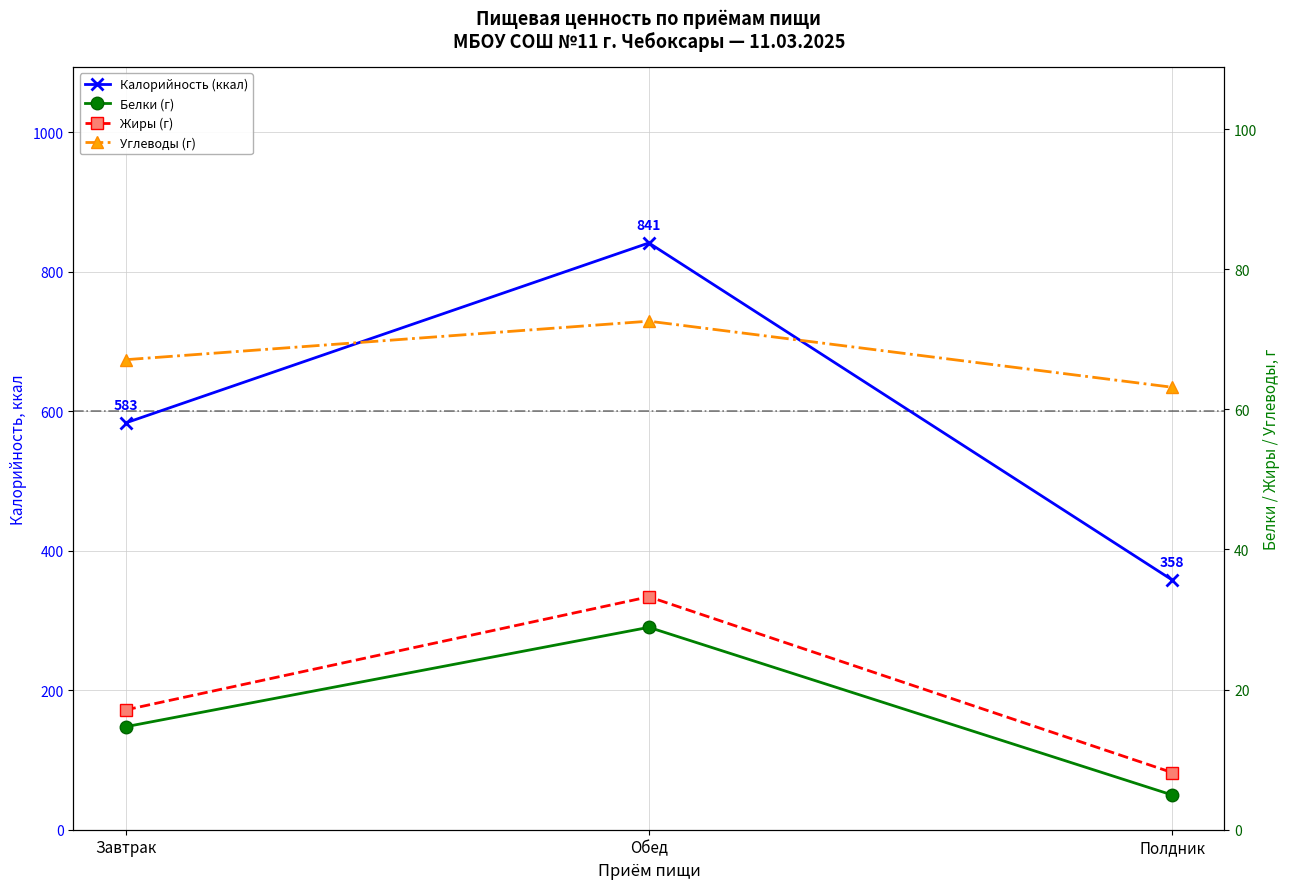

What is the greatest value displayed?

841.0